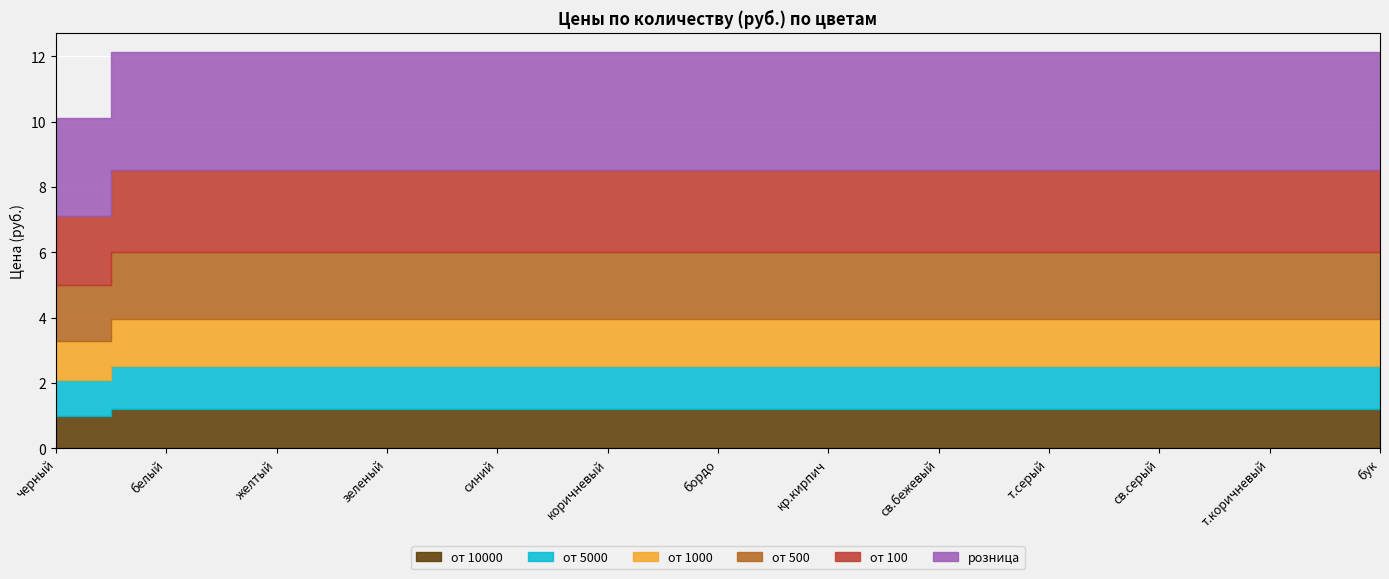

True or false: от 1000 and от 10000 intersect in this chart.

False